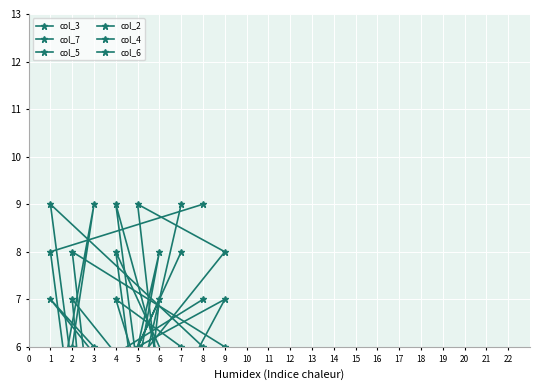

After their last crossing, which series has the higher values: col_7 or col_4?

col_4